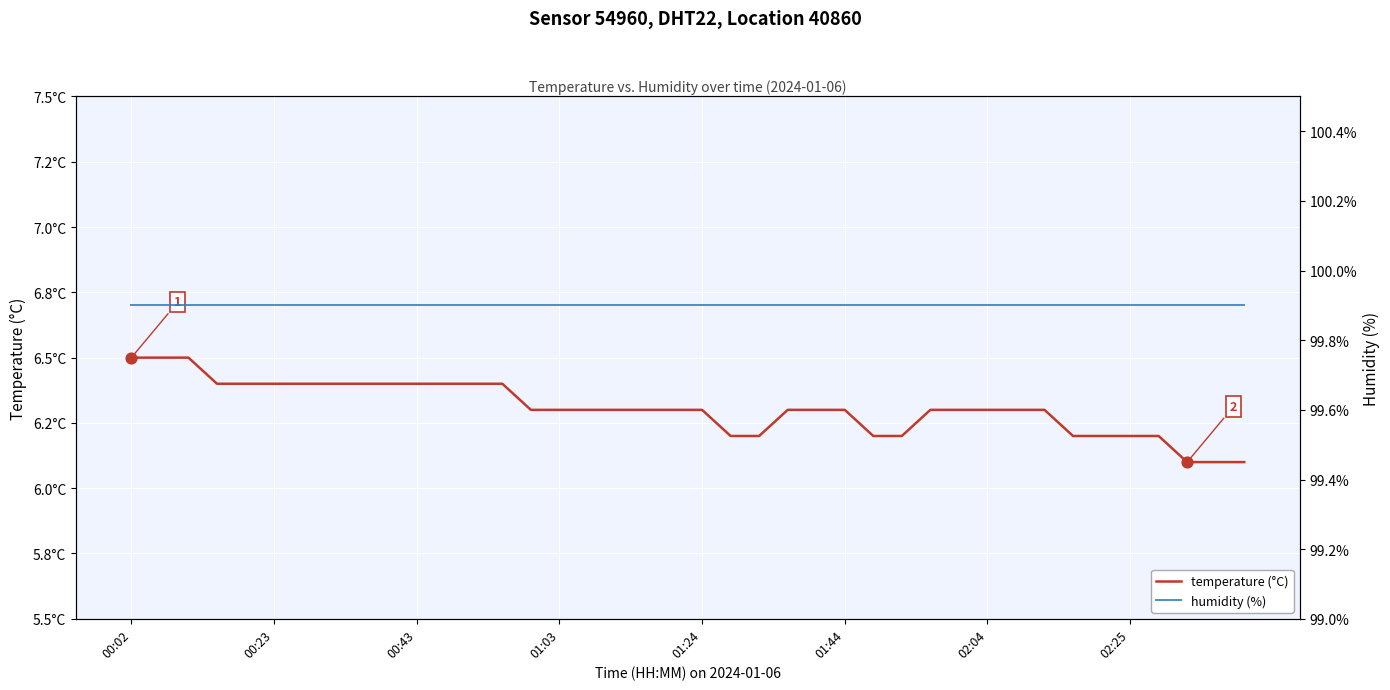

Which series has the largest total across all categories?

humidity (%)